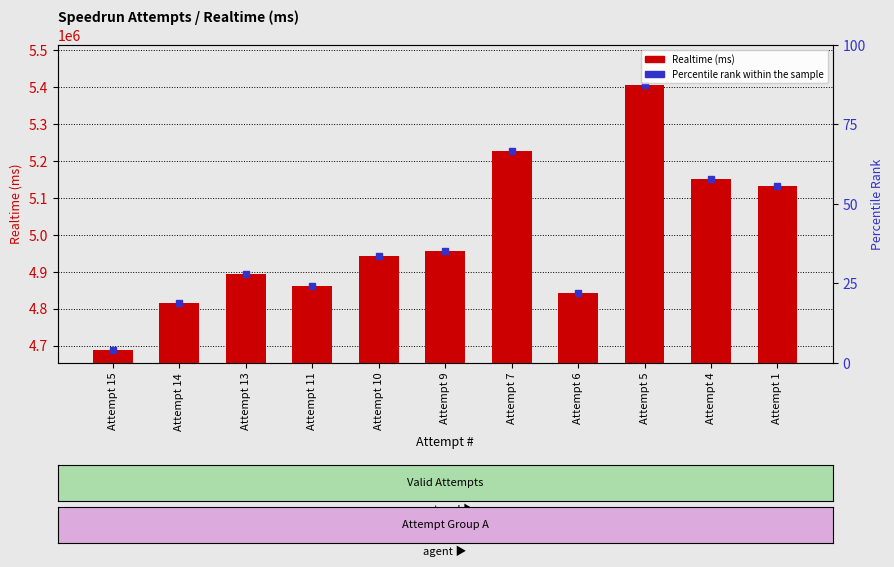

Rank the categories by value from highest to lowest.

Attempt 5, Attempt 7, Attempt 4, Attempt 1, Attempt 9, Attempt 10, Attempt 13, Attempt 11, Attempt 6, Attempt 14, Attempt 15